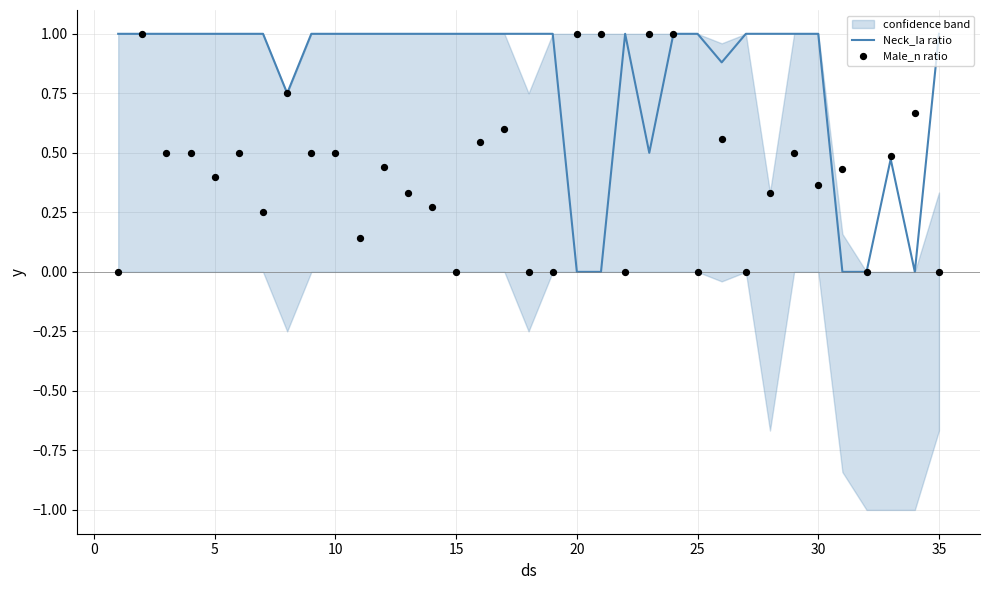

What is the highest value of the Neck_Ia ratio series?

1.0